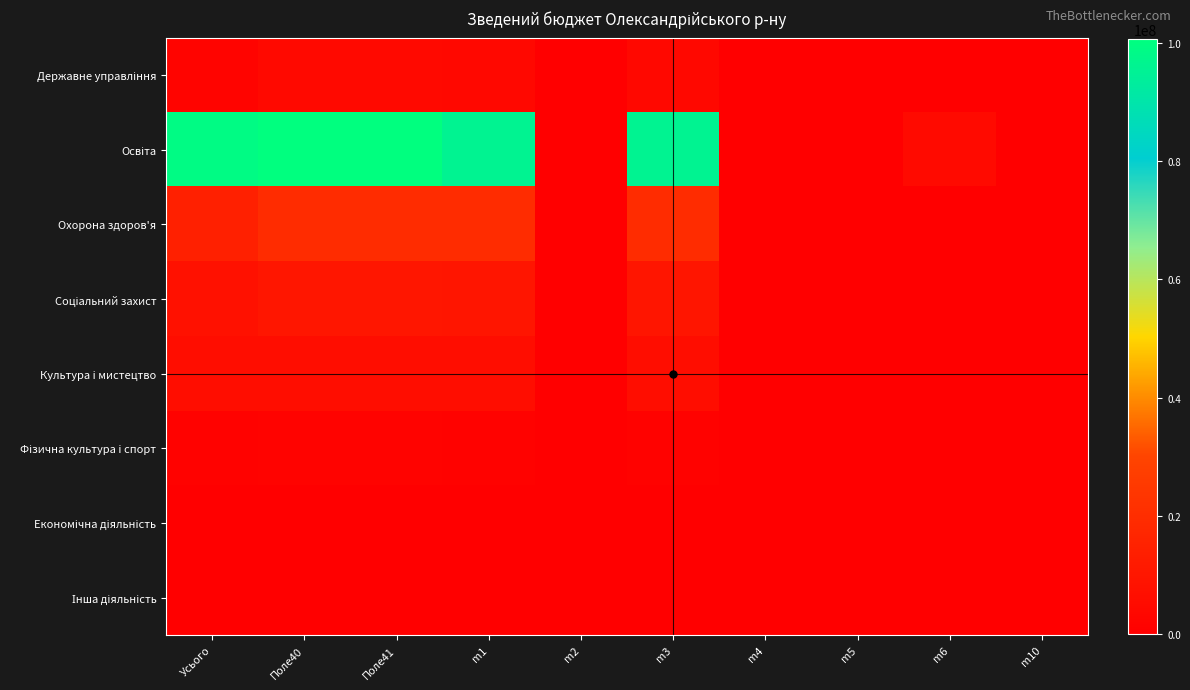

Rank the series by their maximum value, from highest to lowest.

Освіта, Охорона здоров'я, Соціальний захист, Культура i мистецтво, Державне управління, Фізична культура i спорт, Інша діяльність, Економічна діяльність